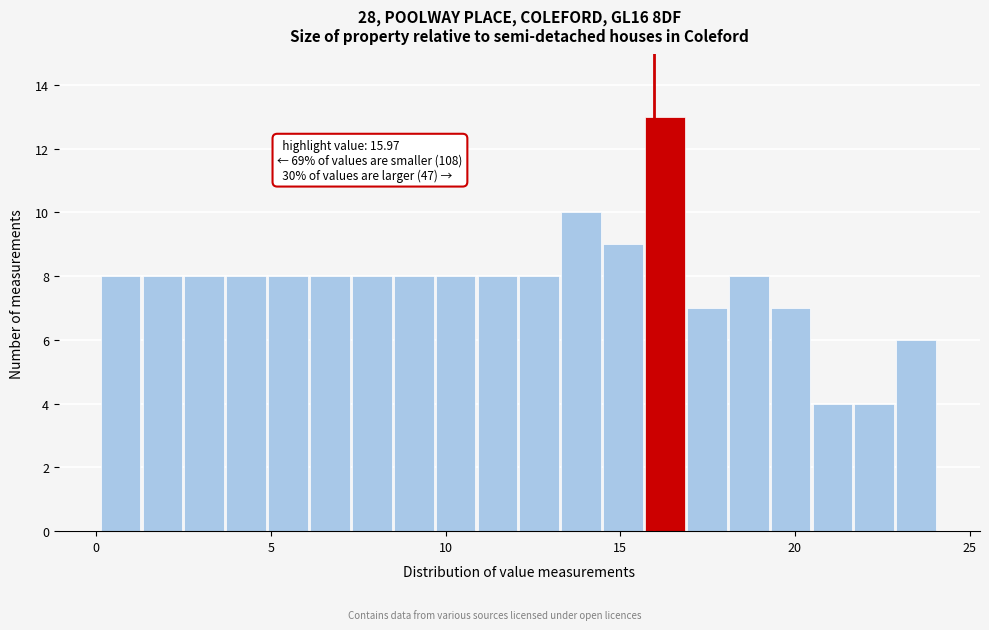

Around what value on the x-axis is the tallest bar? Give the approximate position of its centre, as read against the axis.

16.5